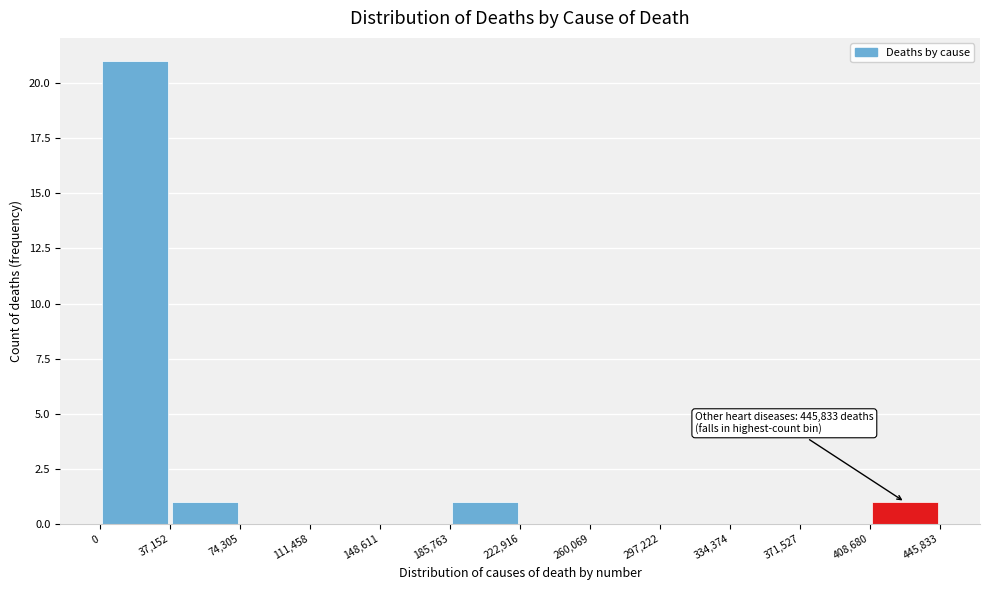

Over which range of the x-axis is the bar tallest?

0 to 37,152